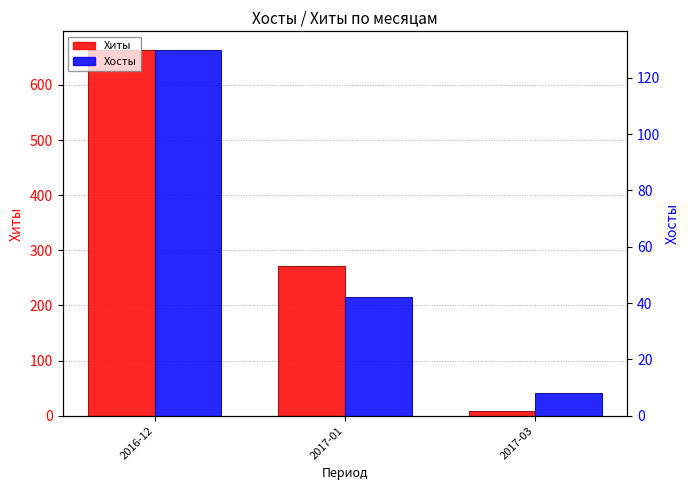

How many groups of bars are there?

3